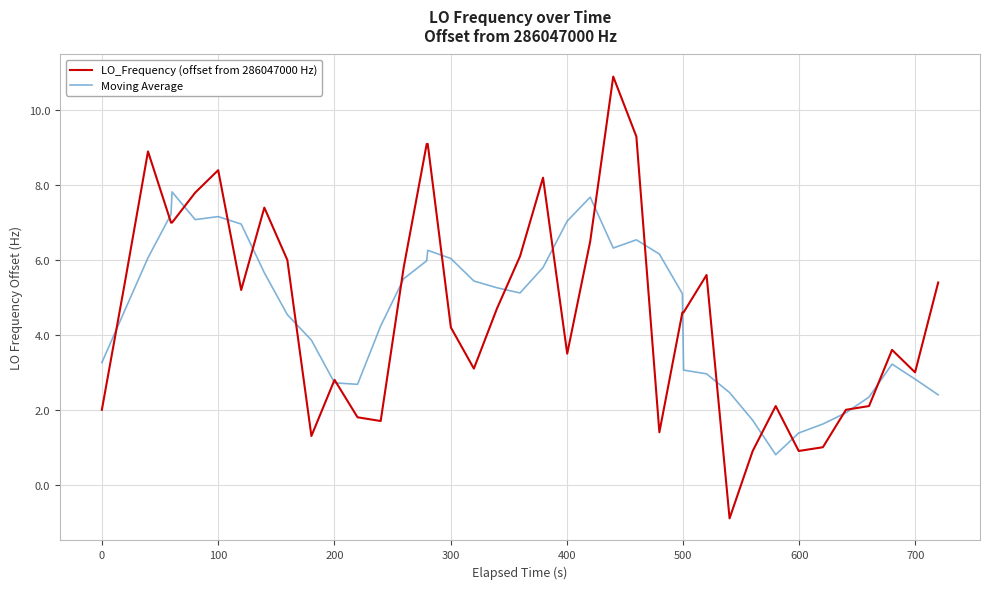

What is the maximum value for LO_Frequency (offset from 286047000 Hz)?

10.9